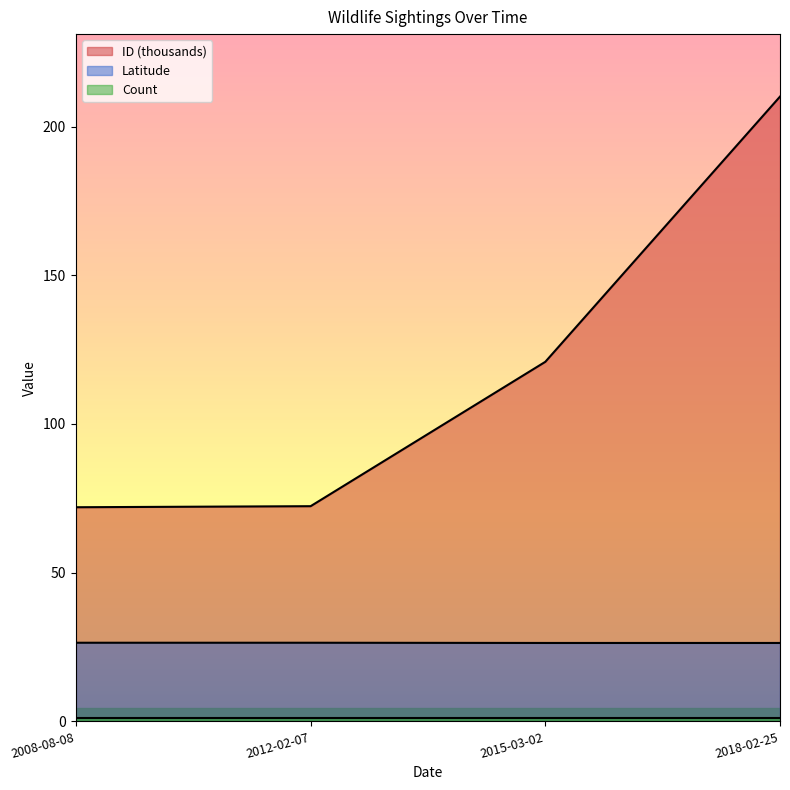

At how many categories does at least one series exceed 106?

2